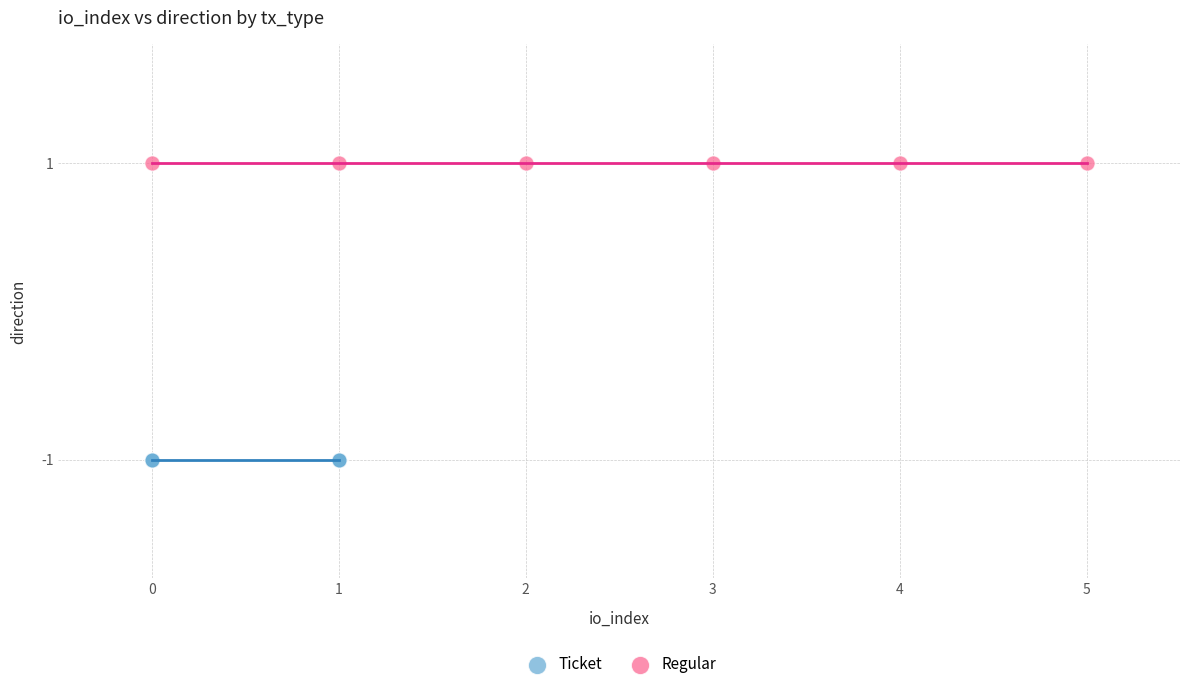

Which series contains the highest Y value?

Regular